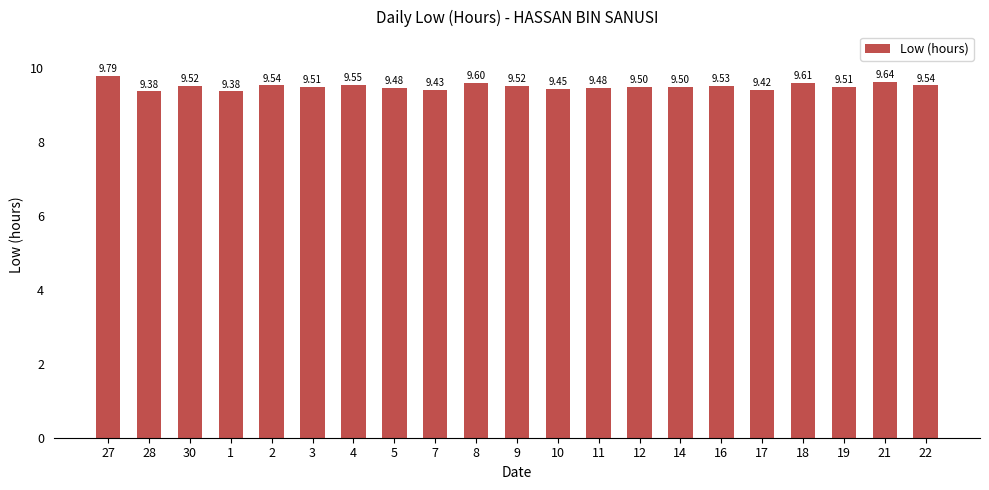

The chart shows a value of 2.2 at 1. True or false?

False